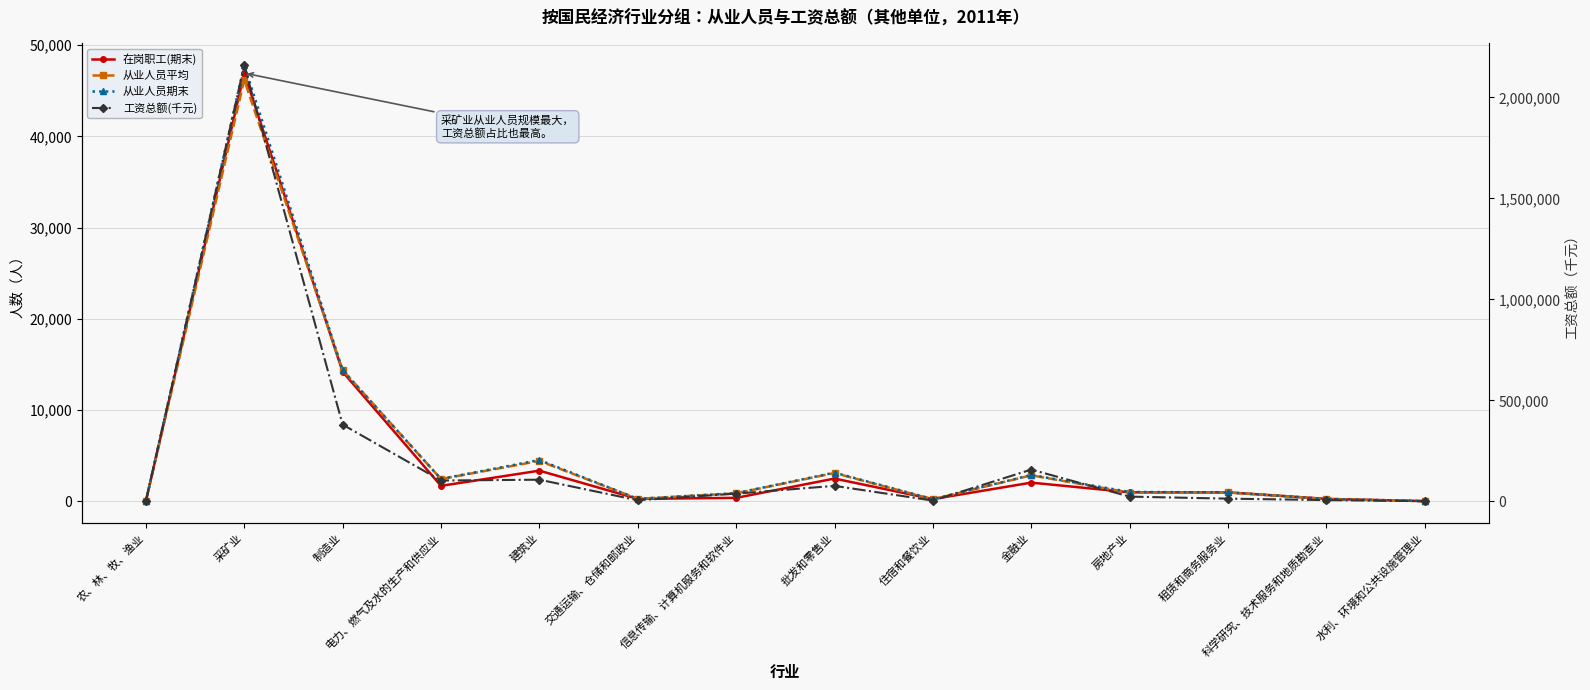

What is the difference between the 工资总额(千元) values at 水利、环境和公共设施管理业 and 采矿业?

2158600